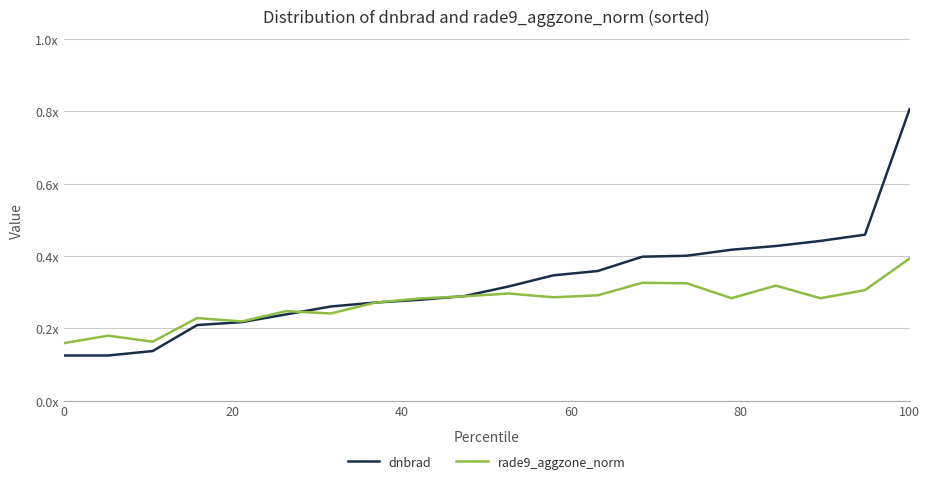

How many dnbrad values are between 0 and 1?

20